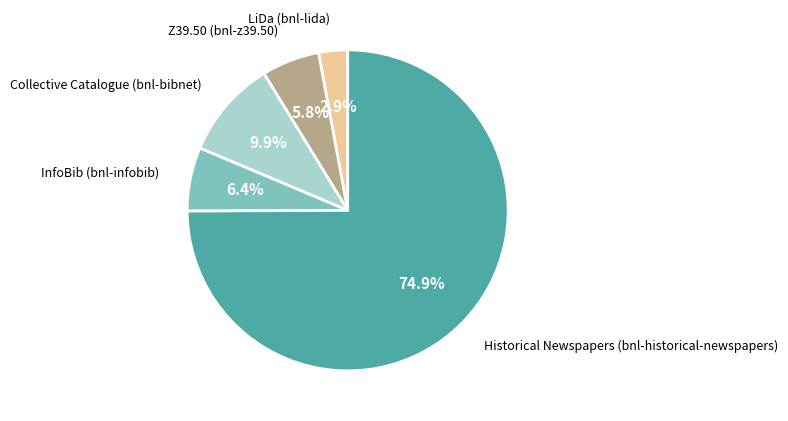

Does any single category account for the majority?

Yes